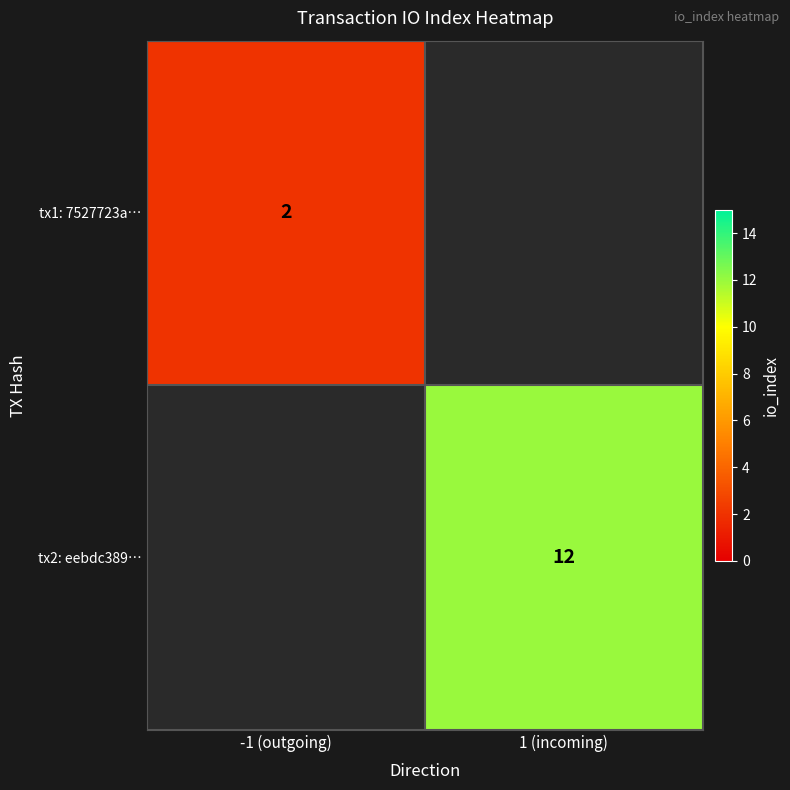

The tx2: eebdc389… series shows 12 at 1 (incoming). True or false?

True